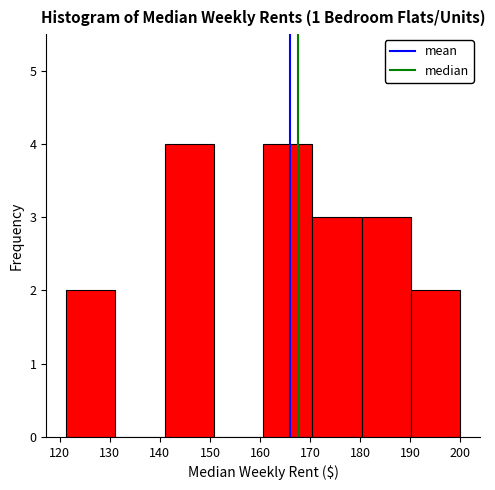

How tall is the bar that spans 161 to 170 on the x-axis? Neither the bar edges nor the heights are printed on the chart, so give them approximately, as read against the axes.

4